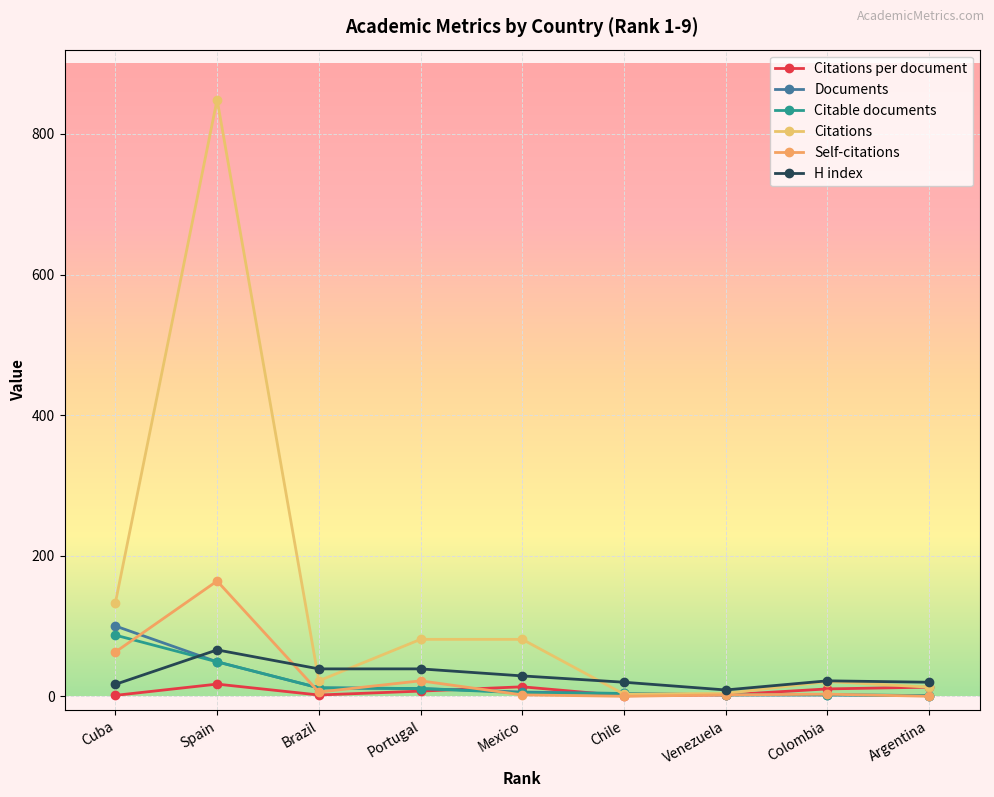

Where is the first local minimum for Self-citations?

Brazil